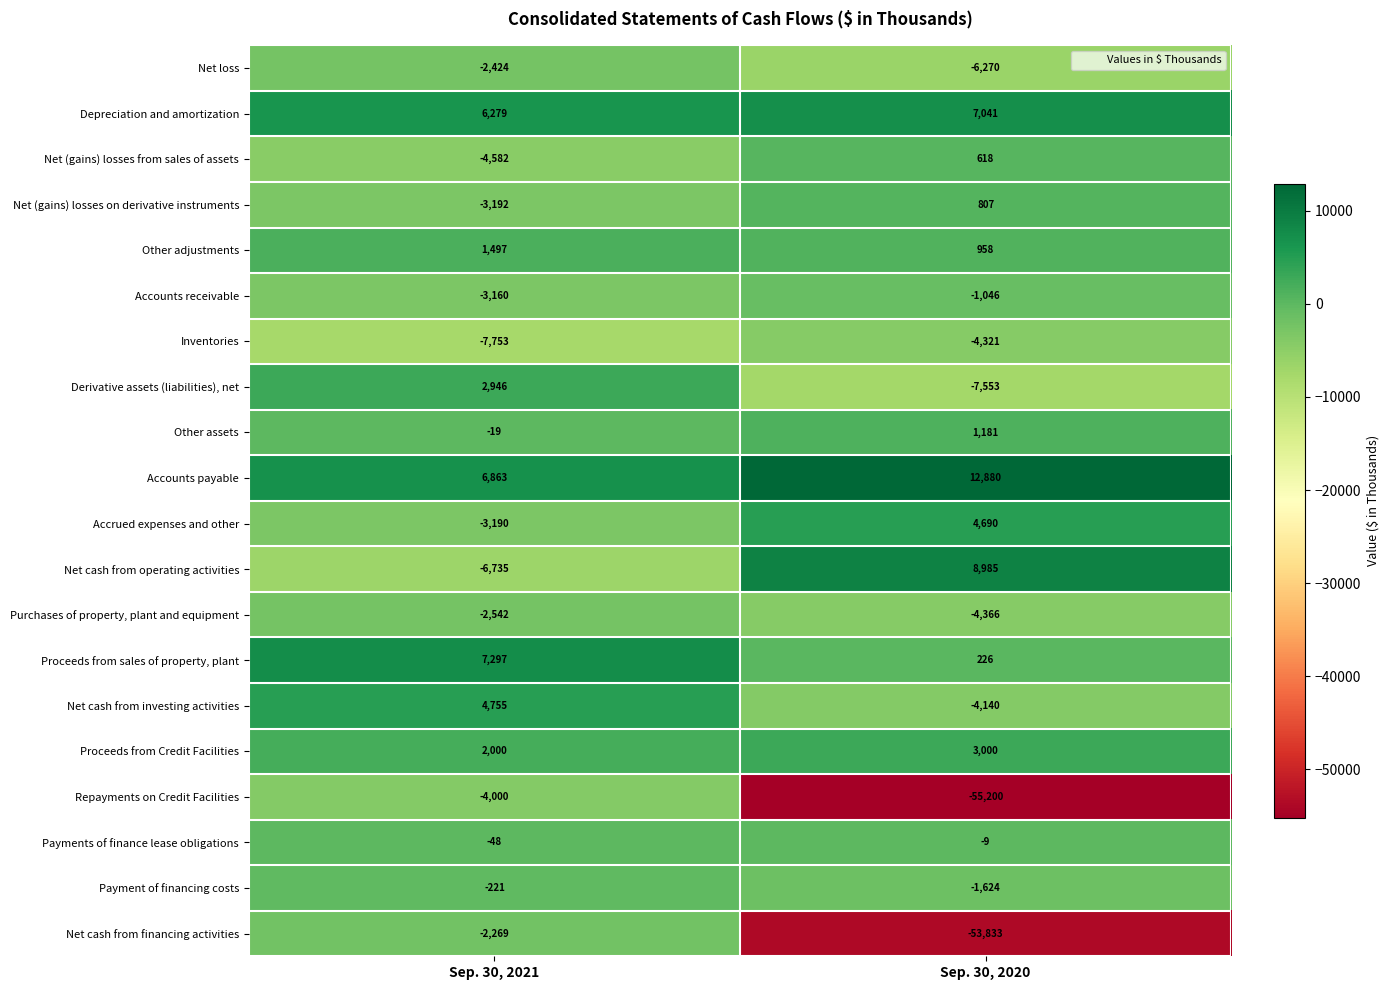

Is it true that Net cash from operating activities equals 5228 at Sep. 30, 2020?

False